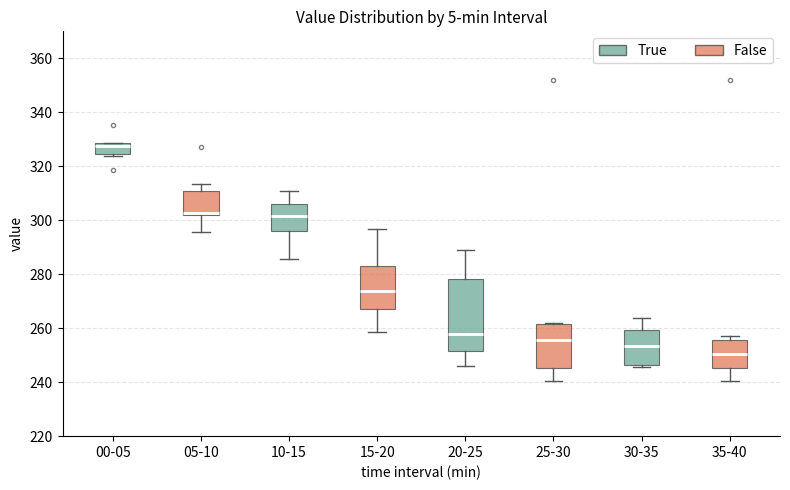

Reading left to right, read every box against the y-axis: the position of its median line, the range the box covers, and the ends of its whiskers. The values are not printed on the chart, so give them approximately, as read against the axis.

00-05: median 328 (just below the box's upper edge), box 324 to 328, whiskers 324 (just below the box's lower edge) to 328
05-10: median 302 (just above the box's lower edge), box 302 to 310, whiskers 296 to 314
10-15: median 302, box 296 to 306, whiskers 286 to 310
15-20: median 274, box 266 to 284, whiskers 258 to 296
20-25: median 258, box 252 to 278, whiskers 246 to 290
25-30: median 256, box 246 to 262, whiskers 240 to 262
30-35: median 254, box 246 to 260, whiskers 246 (just below the box's lower edge) to 264
35-40: median 250, box 246 to 256, whiskers 240 to 258